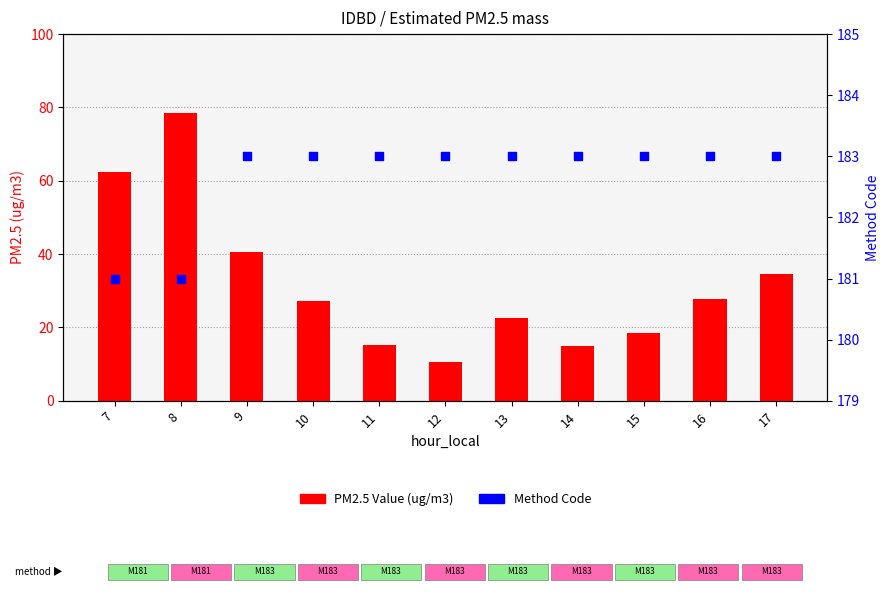

Is the value of Method_Code at 11 greater than the value of PM2.5 Value (ug/m3) at 15?

Yes